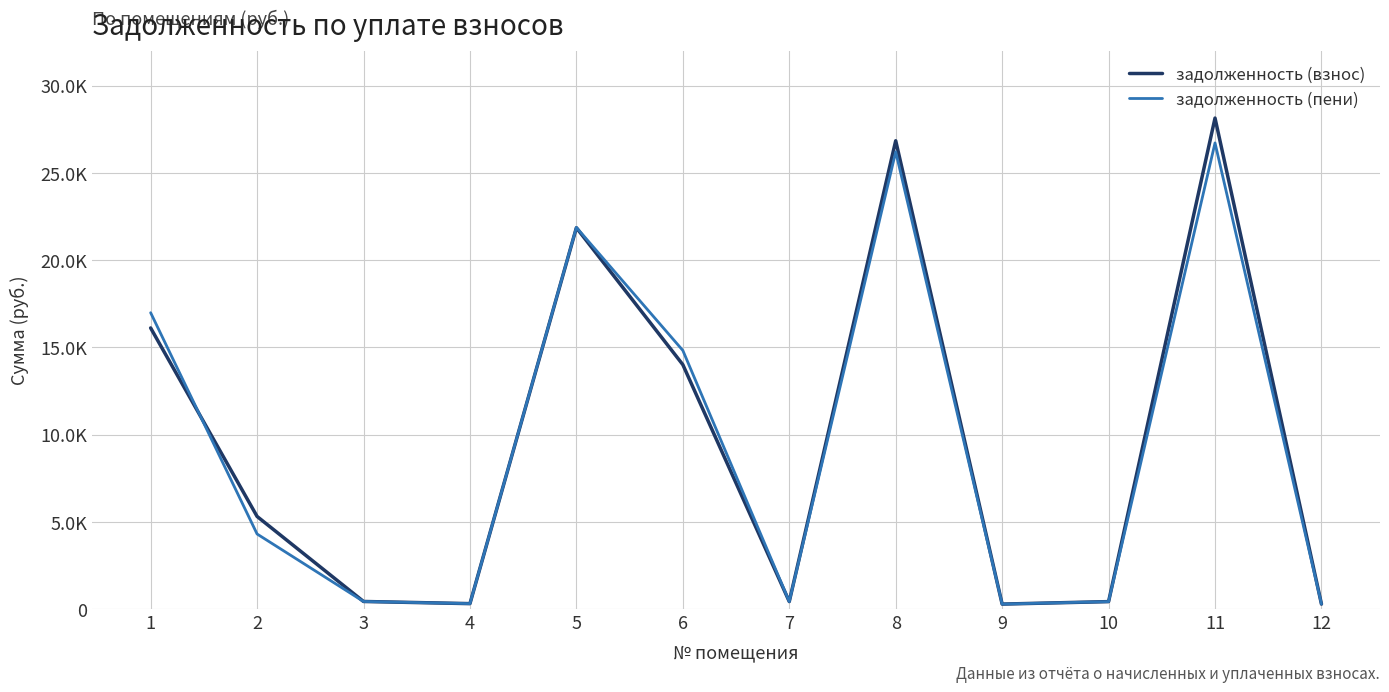

Which has a higher value, 9 or 2?

2